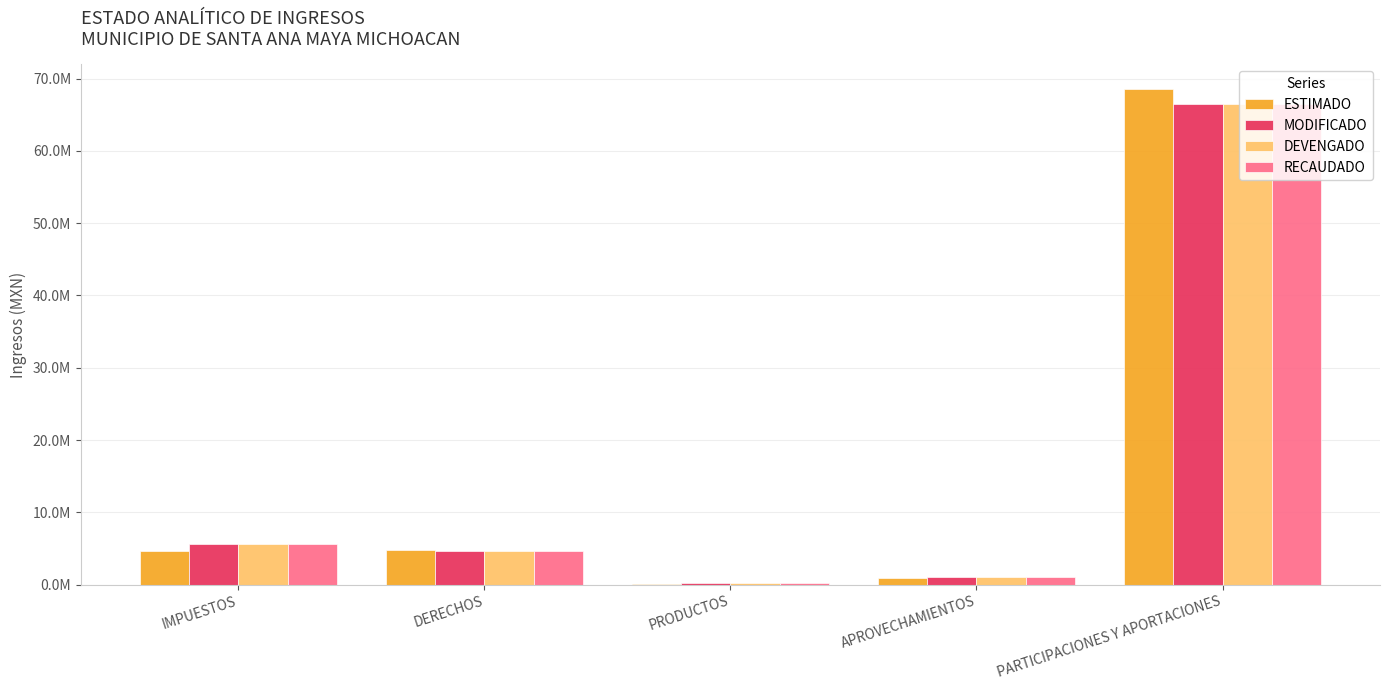

Are the bars grouped side by side (vs. stacked)?

Yes